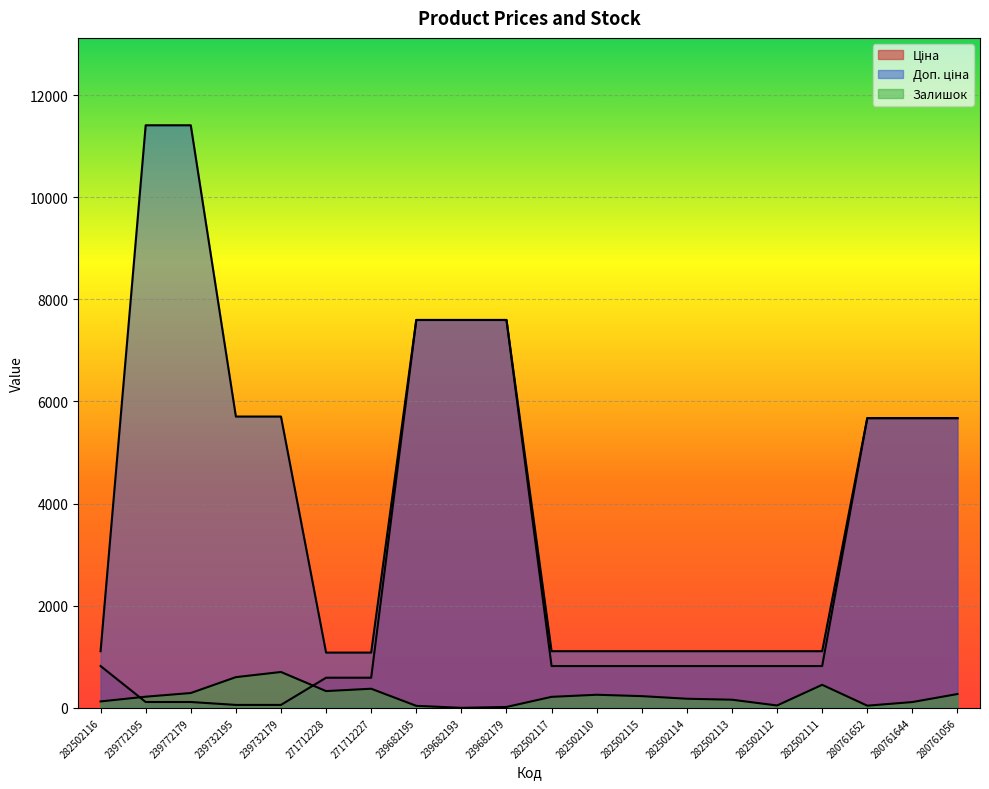

Rank the series by their average value, from highest to lowest.

Доп. ціна, Ціна, Залишок